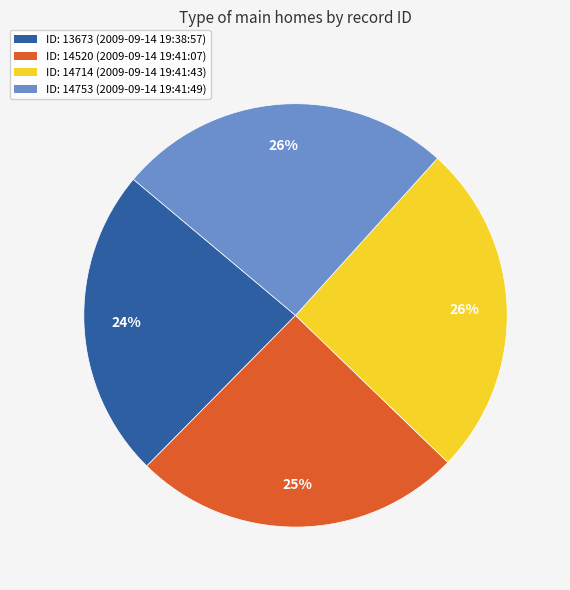

To the nearest percent, what is the difference between the largest and smallest slice percentages?

2%